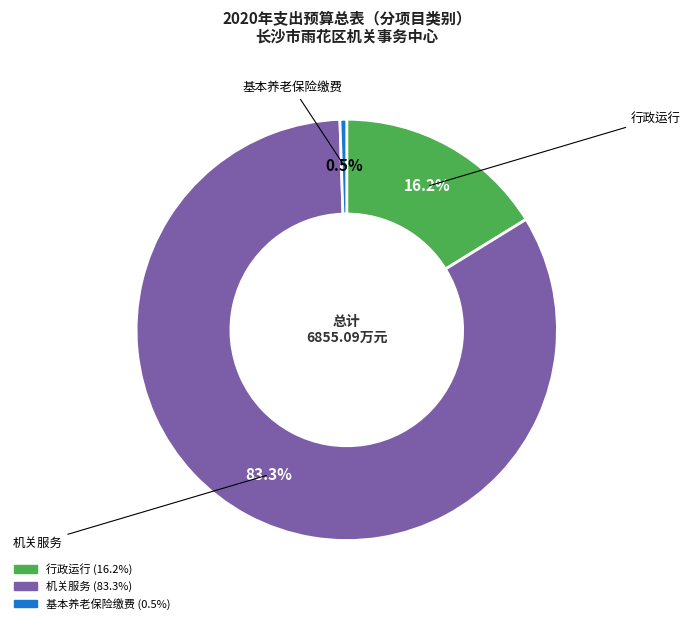

Is there any slice that represents more than half of the pie?

Yes